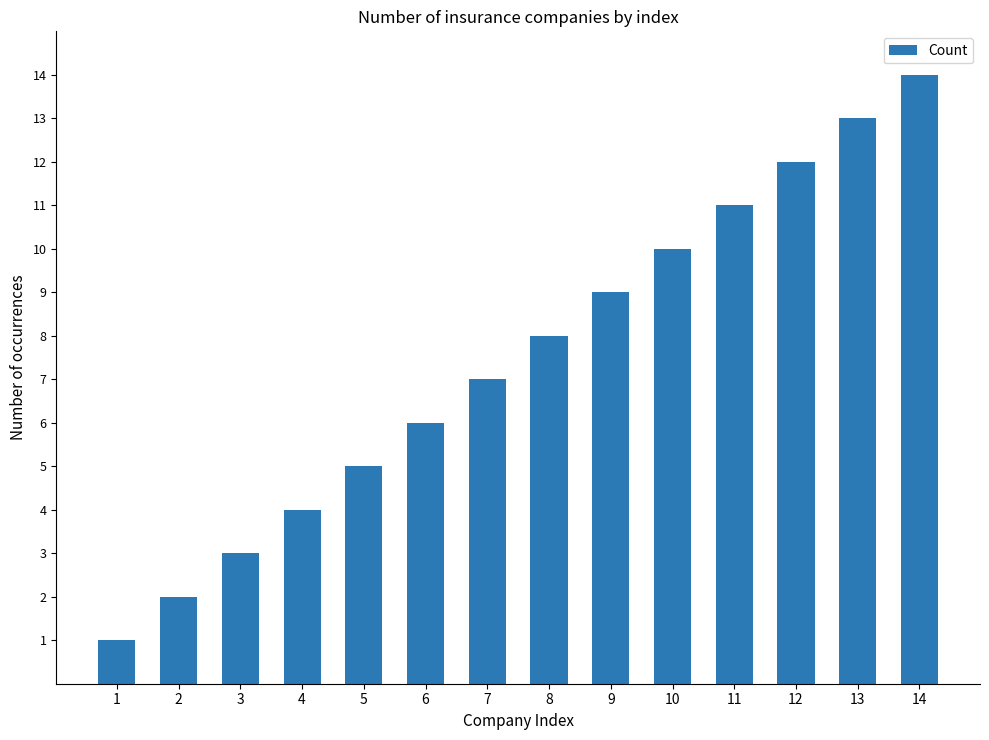

At which label is the value closest to 7?

7